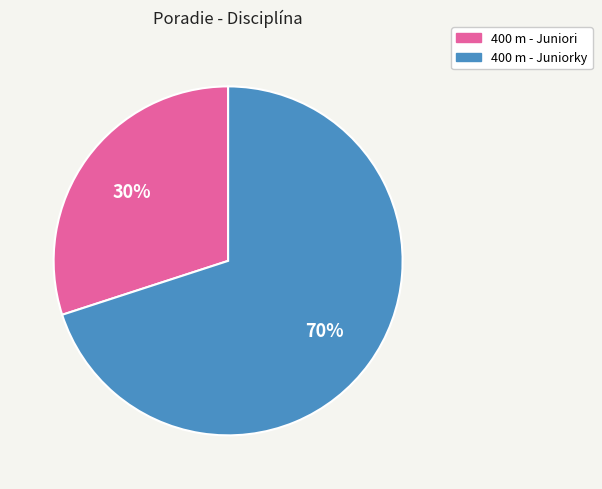

Rank the categories by value from highest to lowest.

400 m - Juniorky, 400 m - Juniori